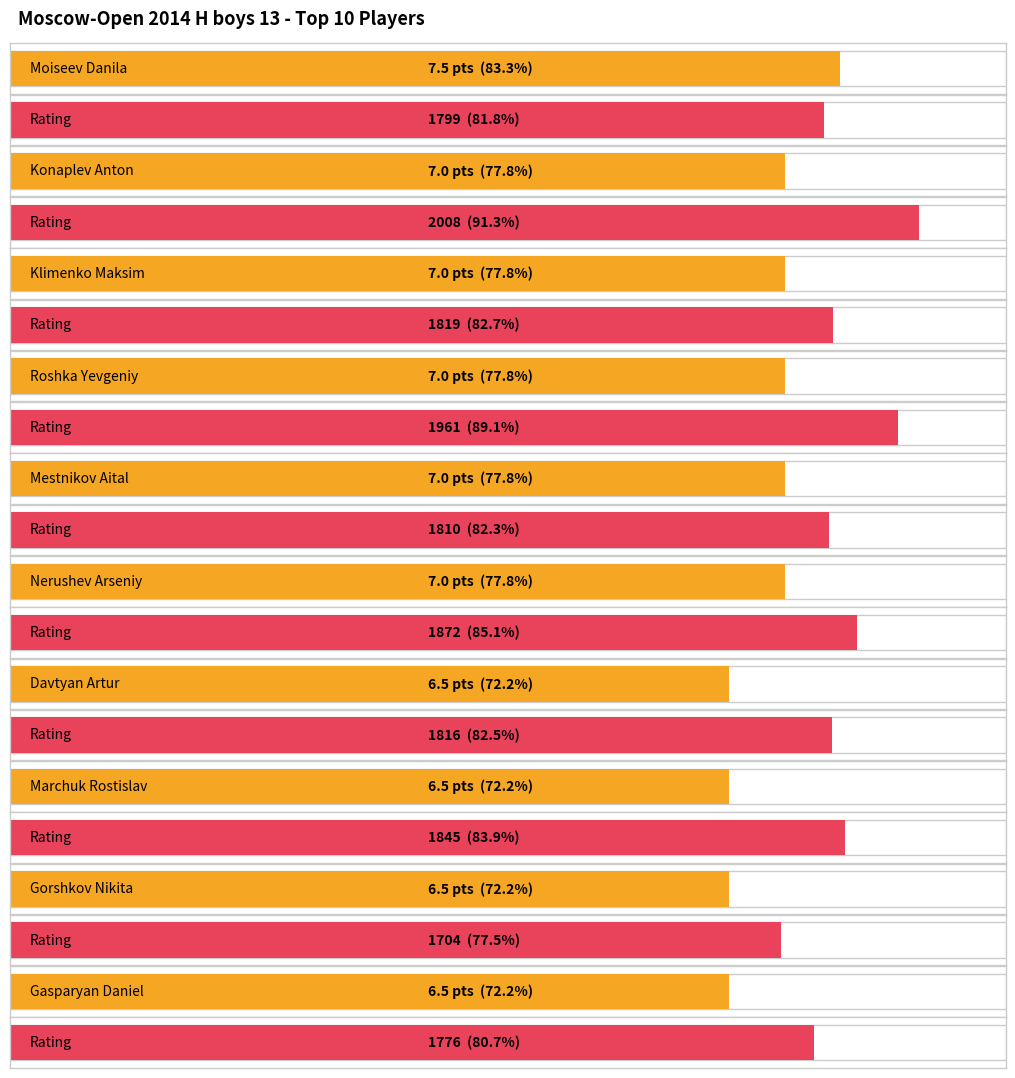

What is the highest value of the Rating series?

2008.0